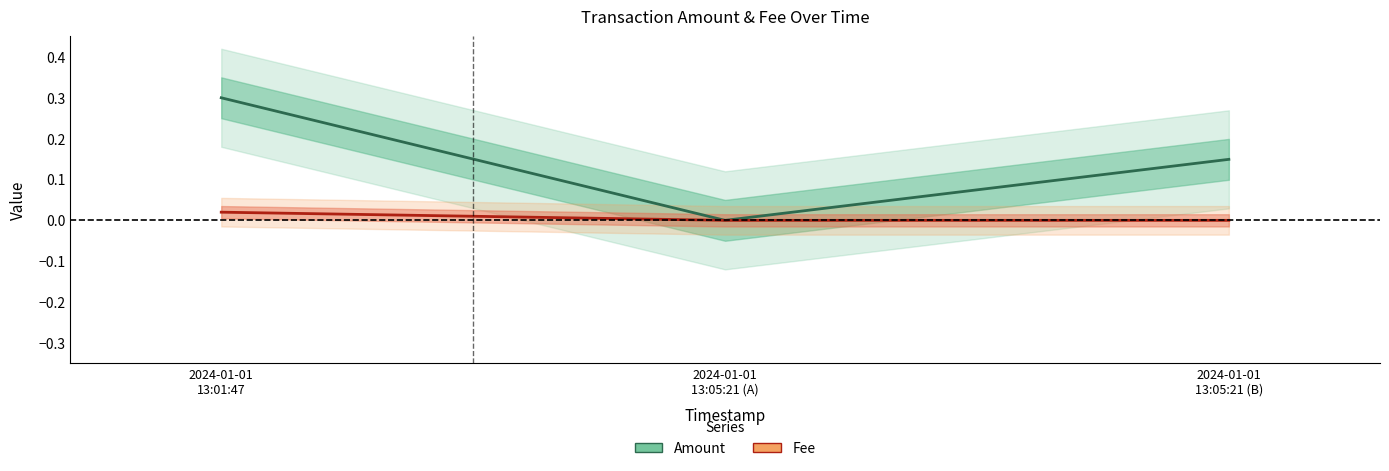

At which category is the sum across all series the highest?

2024-01-01
13:01:47